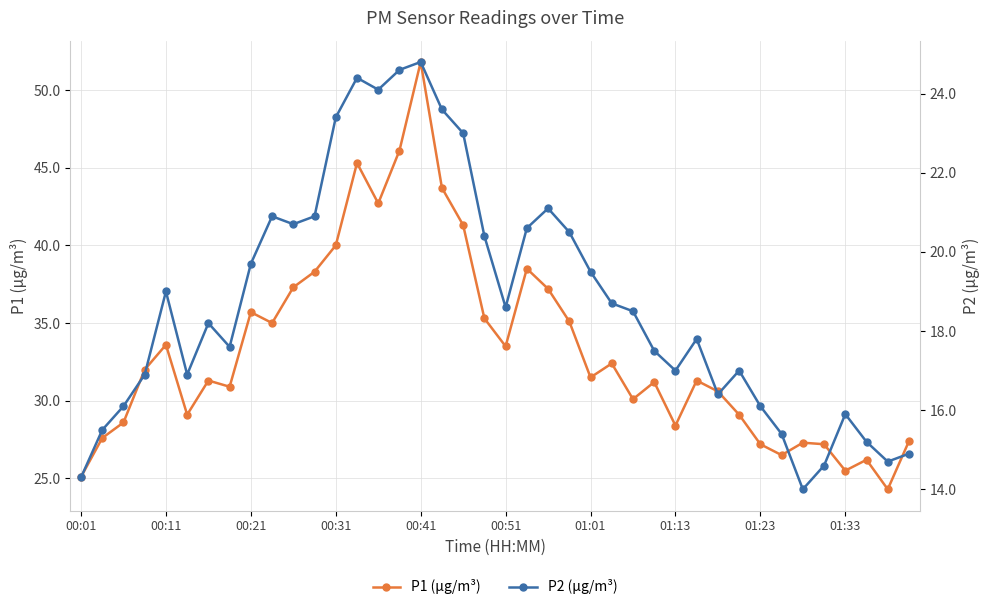

Which series has the largest total across all categories?

P1 (µg/m³)